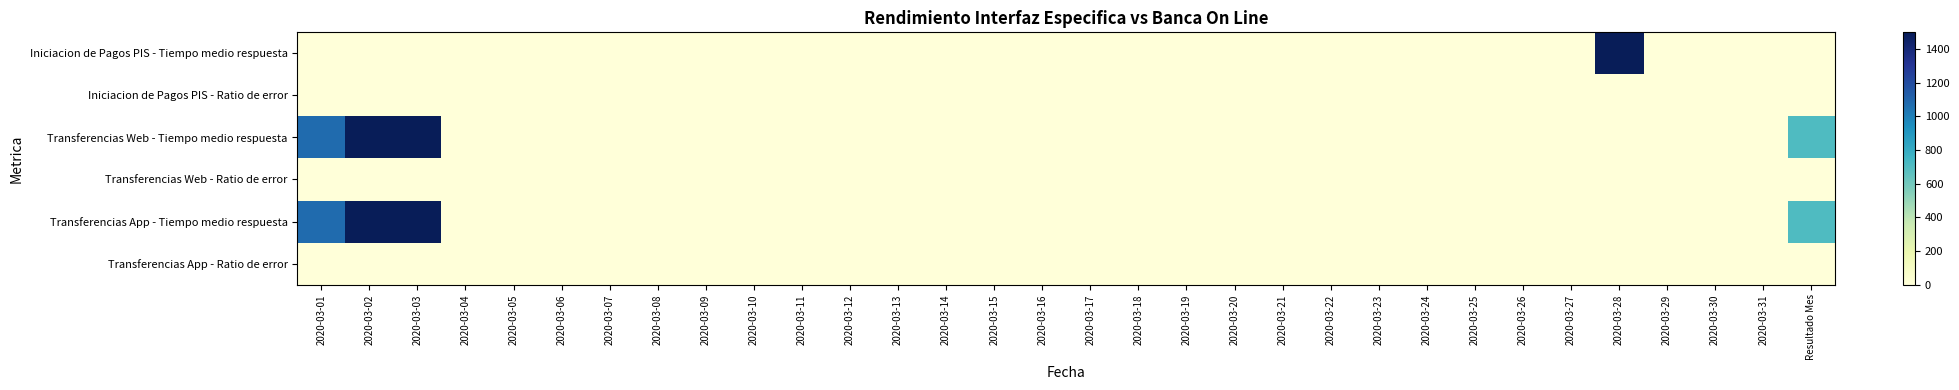

Which series has the widest spread of values?

Iniciacion de Pagos PIS - Tiempo medio respuesta